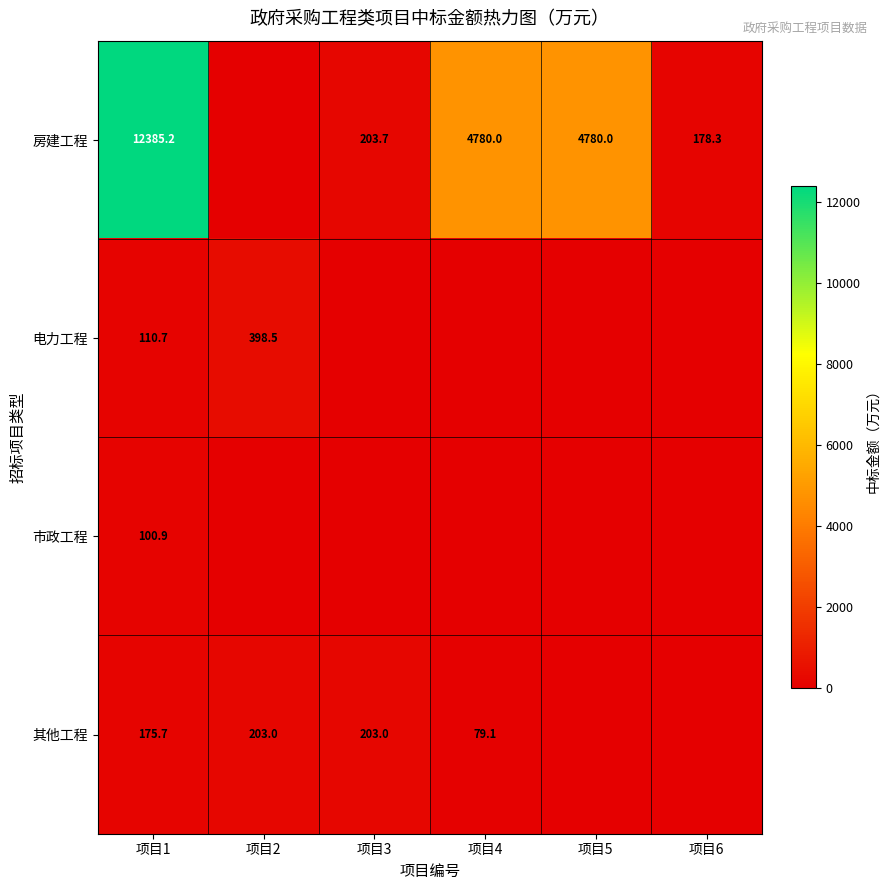

At 项目1, list the series in order from smallest to largest.

市政工程, 电力工程, 其他工程, 房建工程